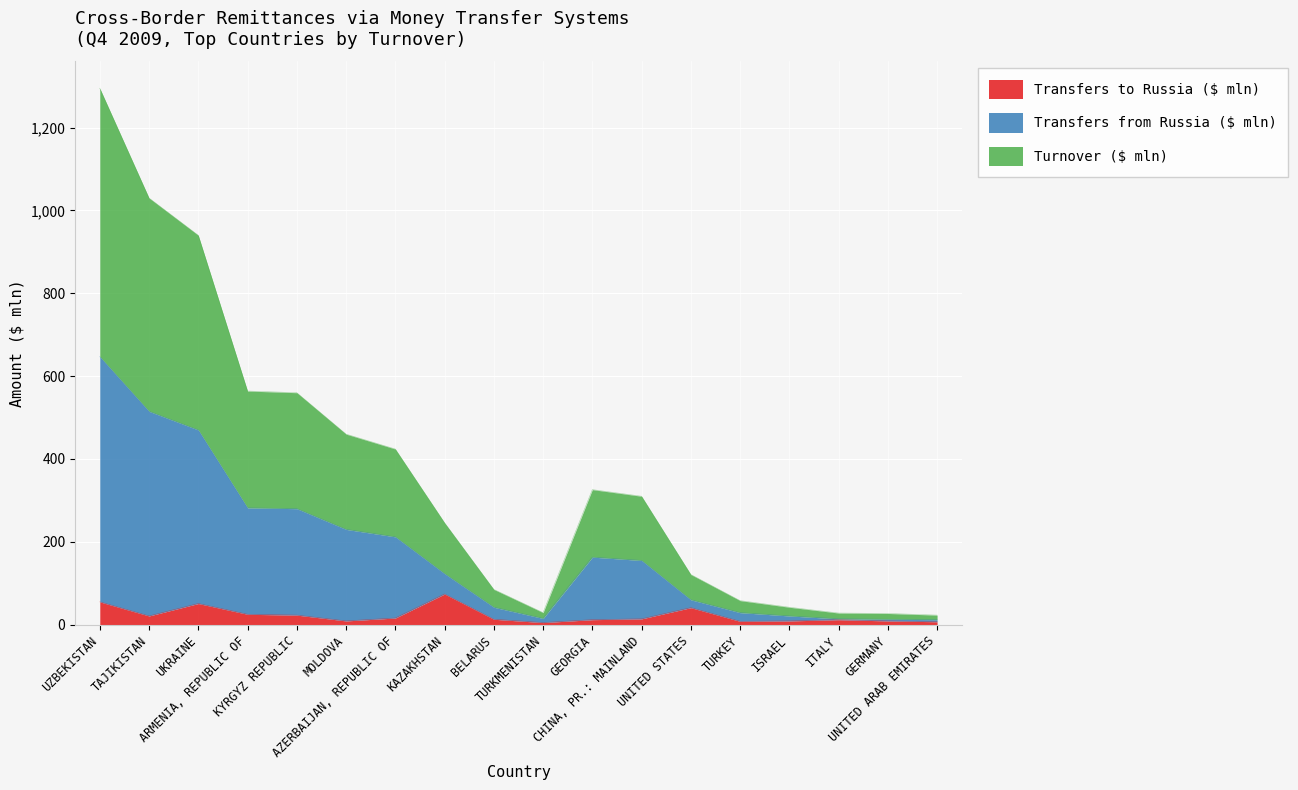

How many categories are shown in the chart?

18